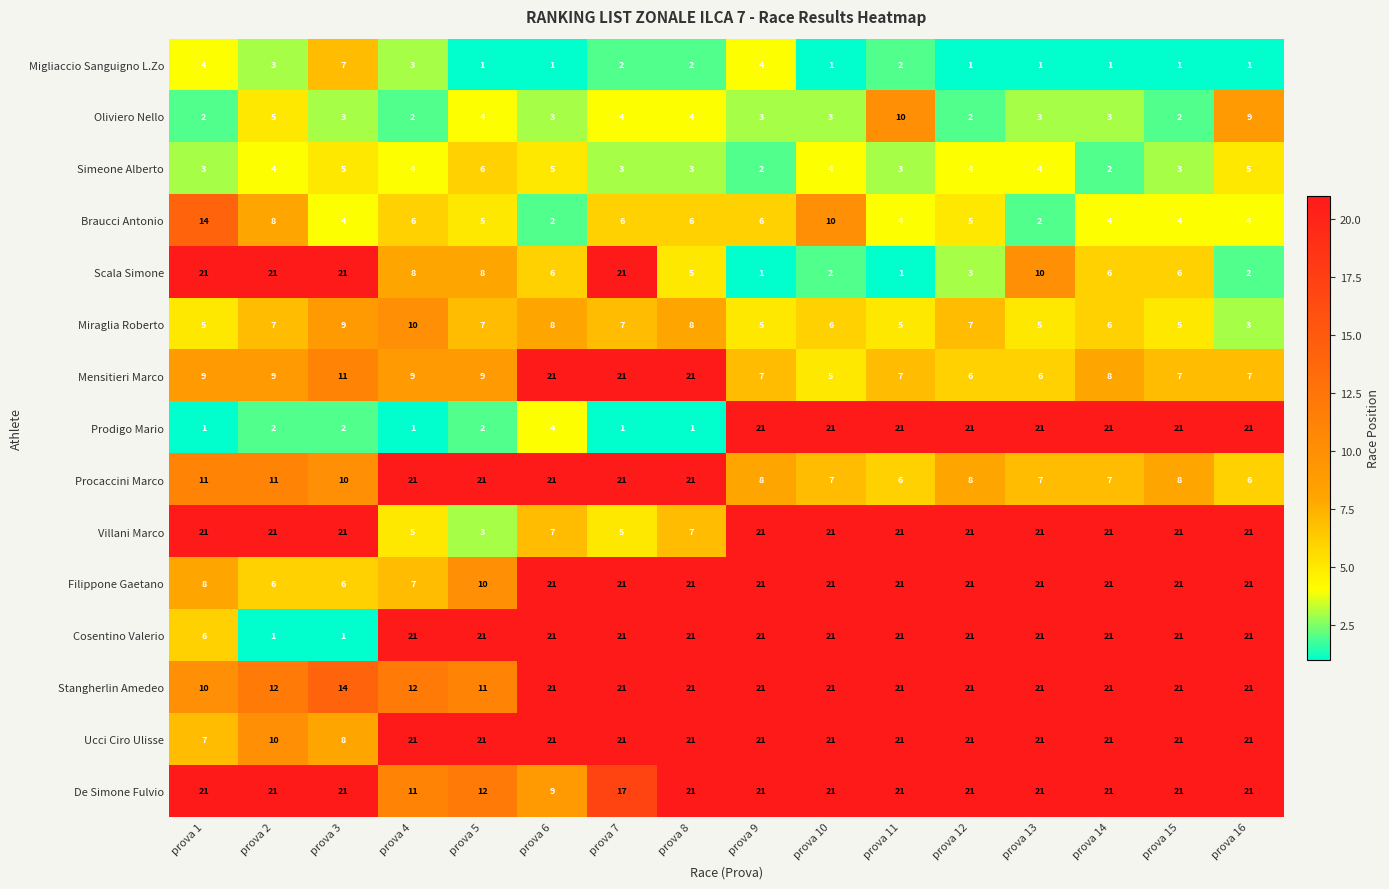

What is the greatest value displayed?

21